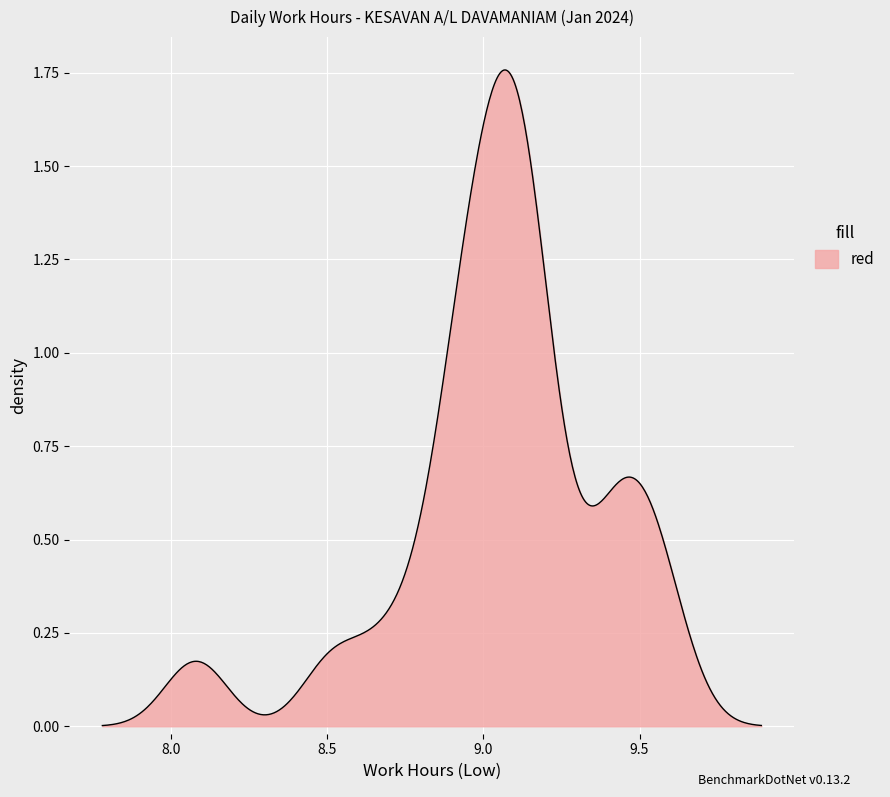

What is the value of the 22nd point from the left?

9.0